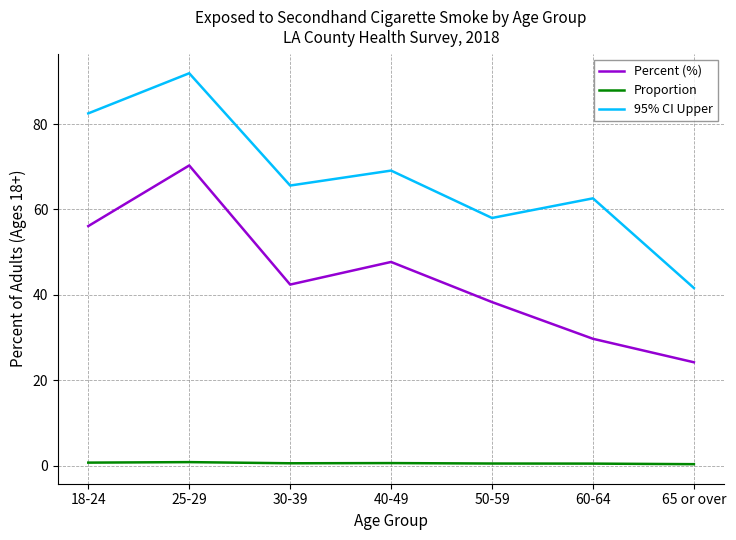

How many interior local valleys does the 95% CI Upper series have?

2